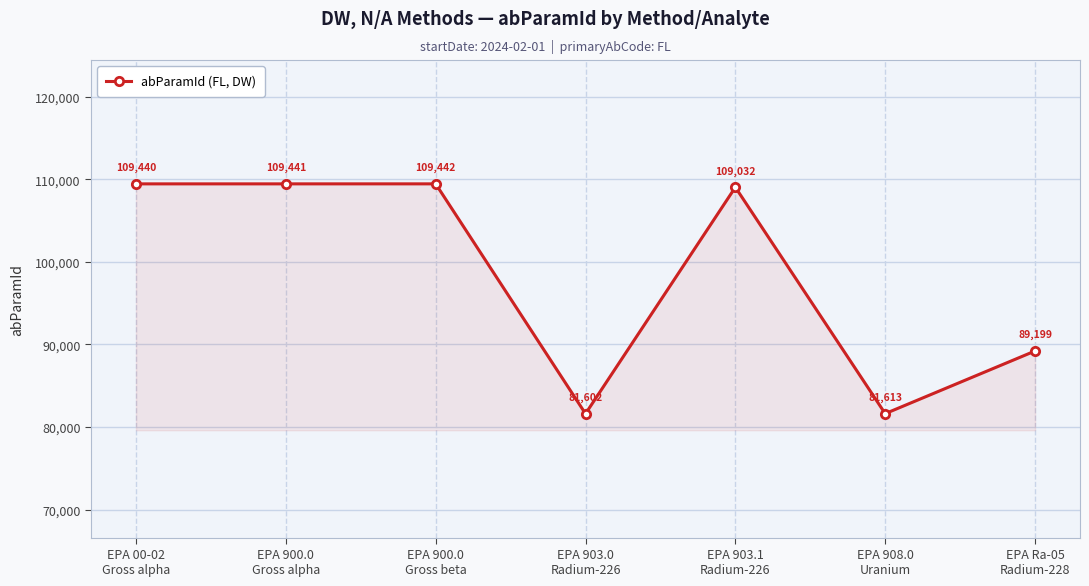

List the labels in order of value, smallest first.

EPA 903.0
Radium-226, EPA 908.0
Uranium, EPA Ra-05
Radium-228, EPA 903.1
Radium-226, EPA 00-02
Gross alpha, EPA 900.0
Gross alpha, EPA 900.0
Gross beta